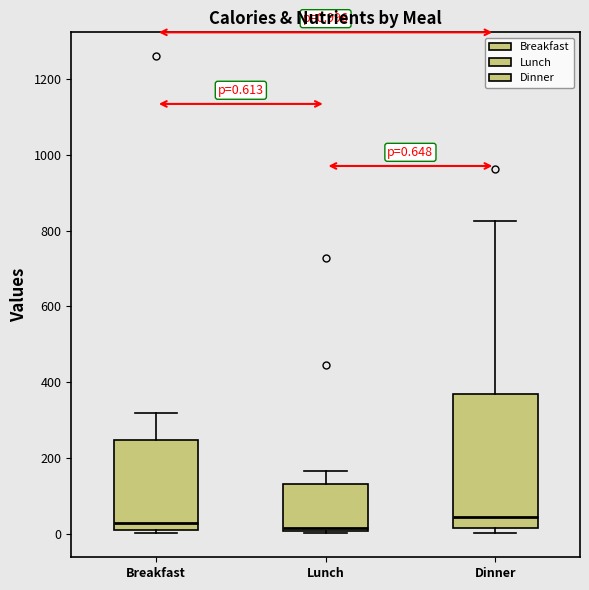

Comparing the boxes themselves (not the whiskers), which one is the tallest?

Dinner